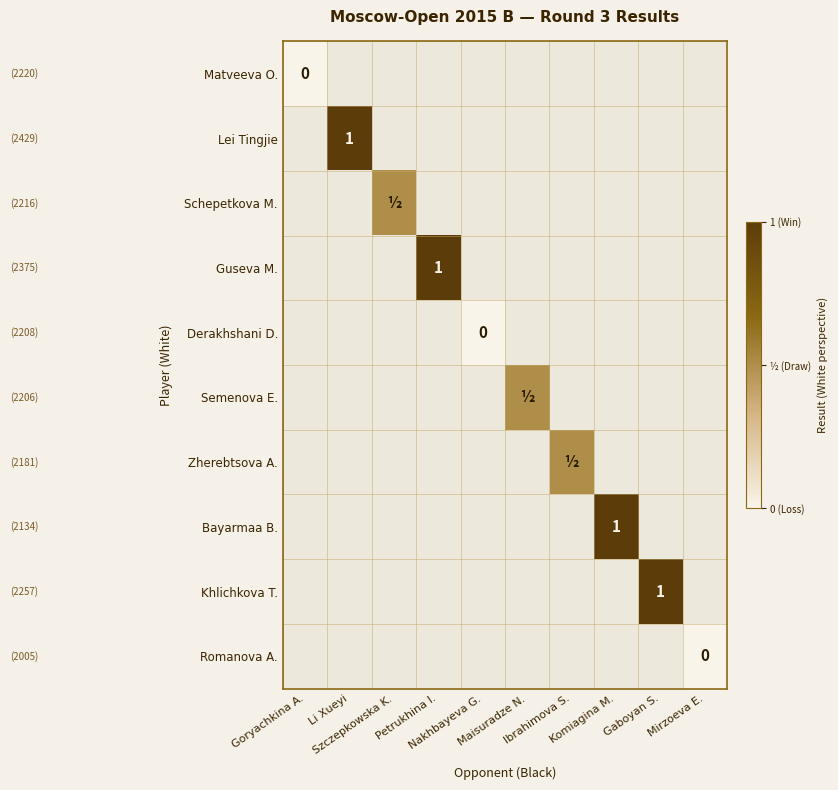

What is the greatest value displayed?

1.0